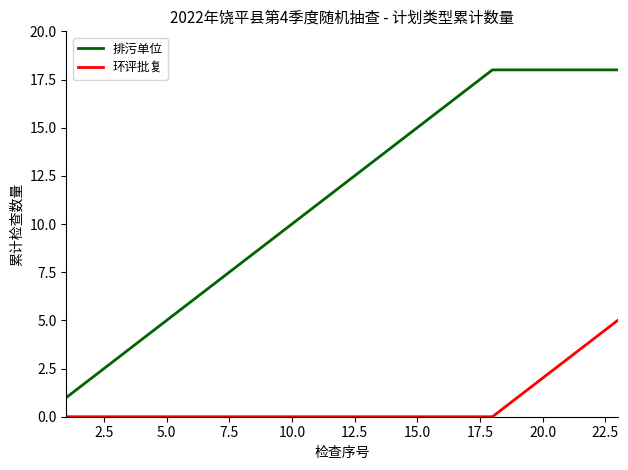

What is the greatest value displayed?

18